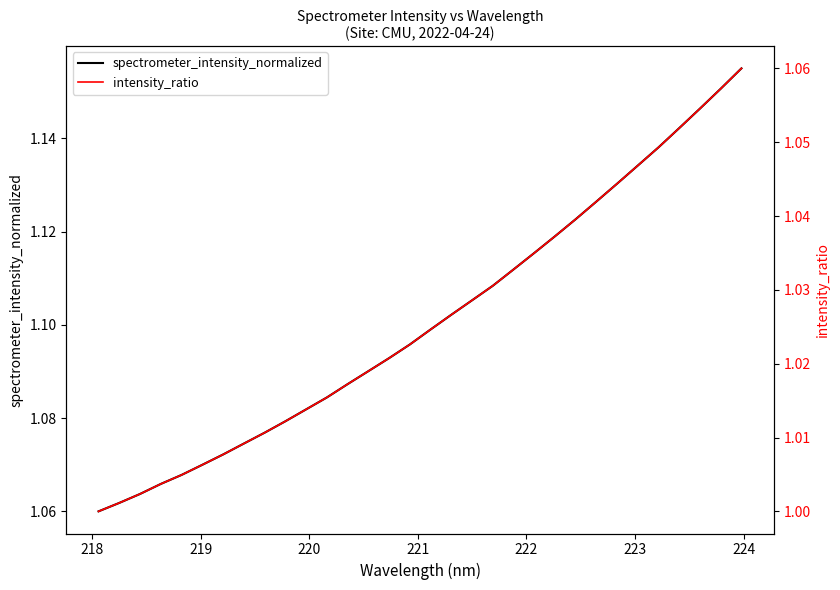

True or false: spectrometer_intensity_normalized and intensity_ratio intersect in this chart.

False